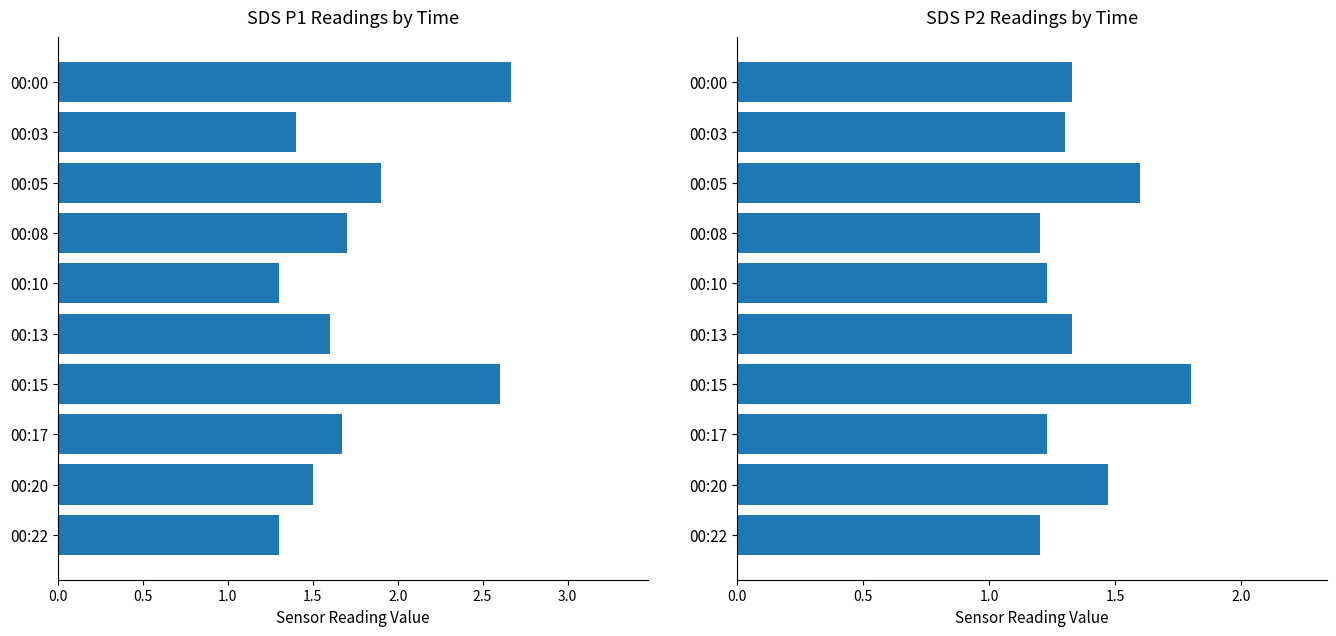

Rank the series at 00:20 from highest to lowest value.

Mean SDS_P1, Mean SDS_P2